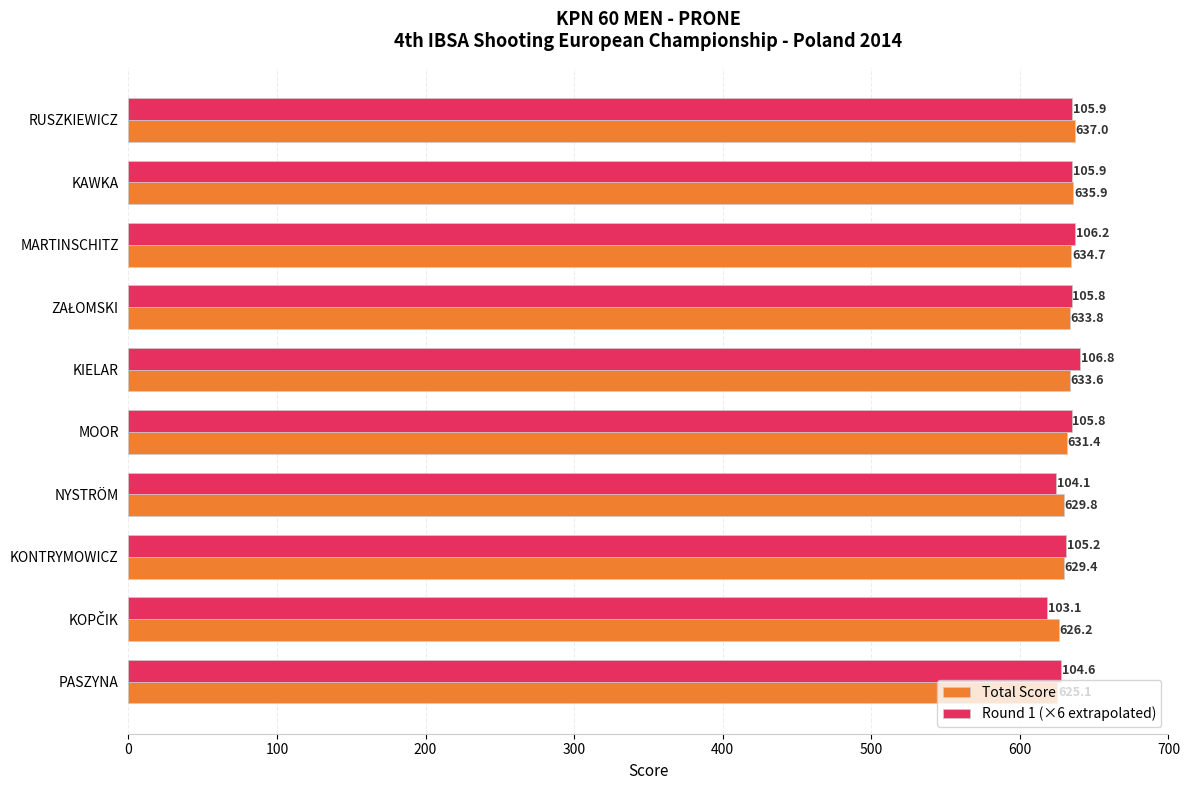

At which label does Total Score reach its minimum?

PASZYNA